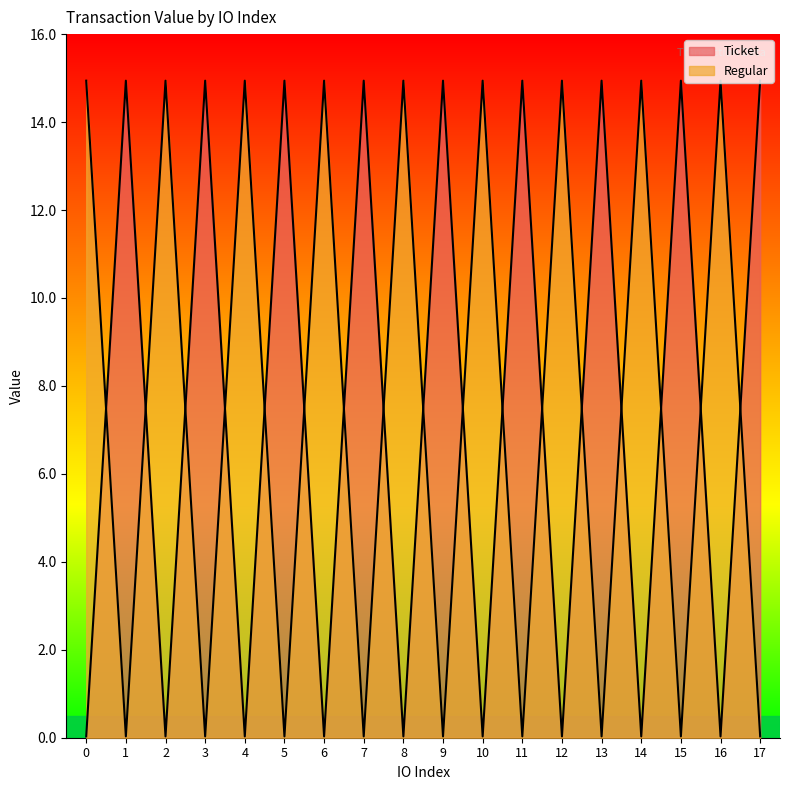

How many distinct data groups are displayed?

2